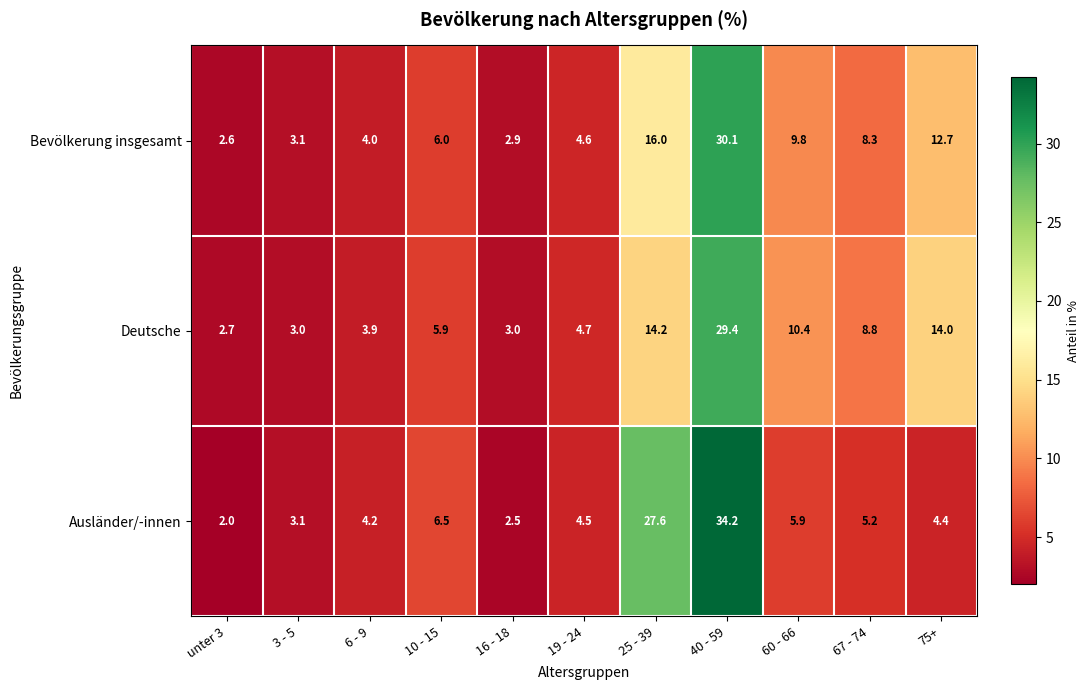

Rank the categories by Bevölkerung insgesamt value from highest to lowest.

40 - 59, 25 - 39, 75+, 60 - 66, 67 - 74, 10 - 15, 19 - 24, 6 - 9, 3 - 5, 16 - 18, unter 3